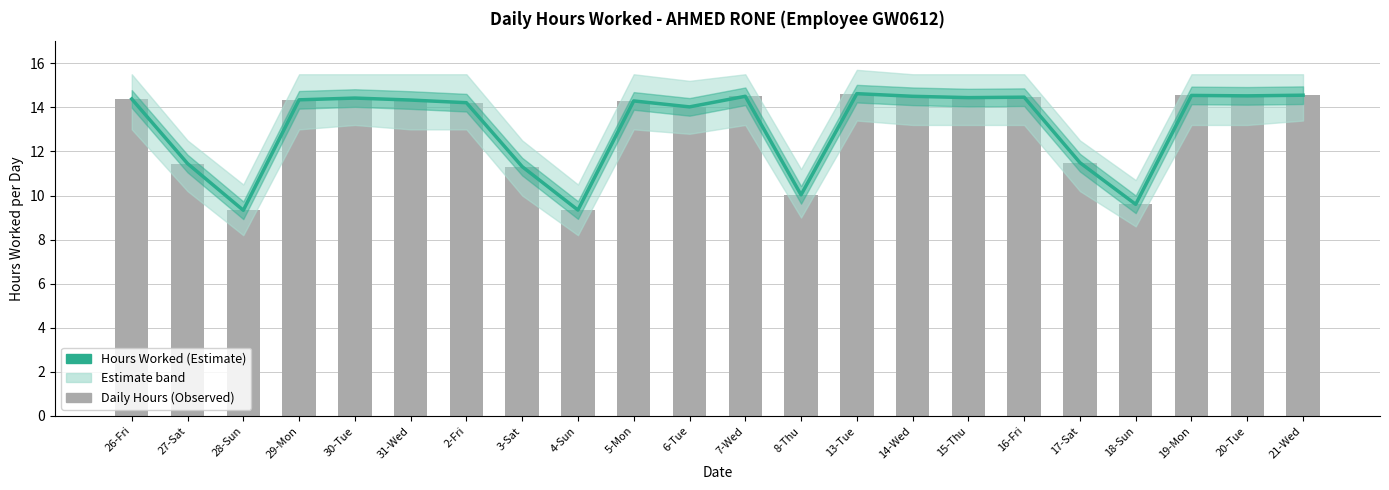

What is the value of the Hours Worked (Estimate) bar at the 7th from the left?

14.2